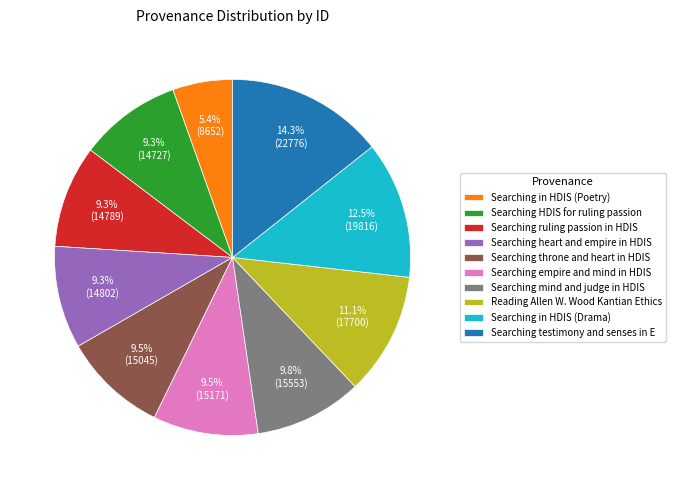

How much of the chart is everything except Searching HDIS for ruling passion?

90.7%